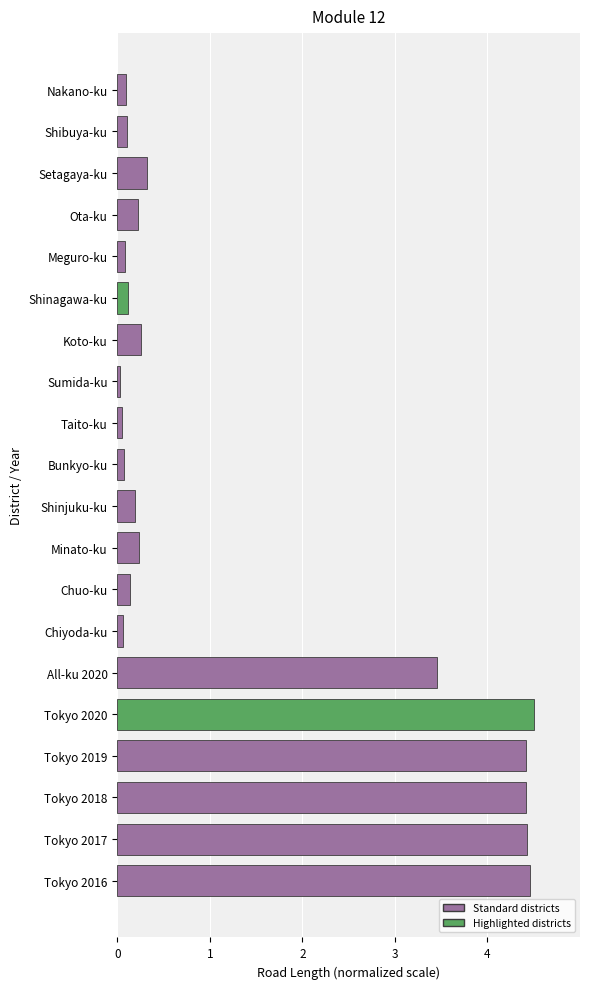

Which has a higher value, Tokyo 2019 or Chuo-ku?

Tokyo 2019